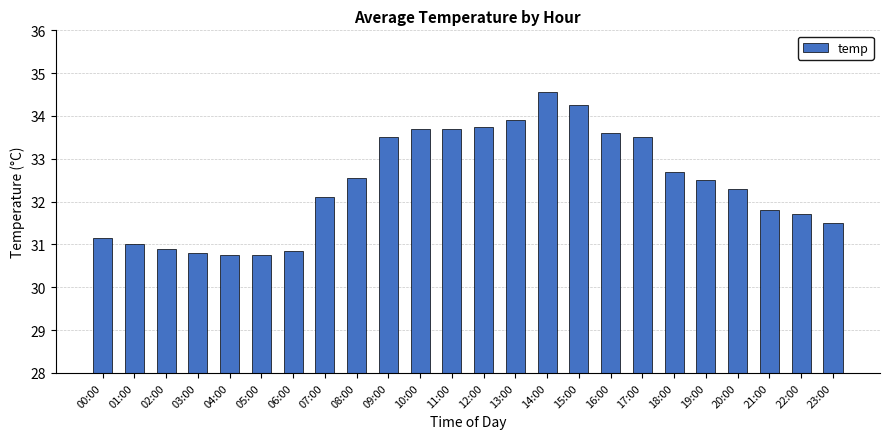

The value at 09:00 is 33.5. True or false?

True